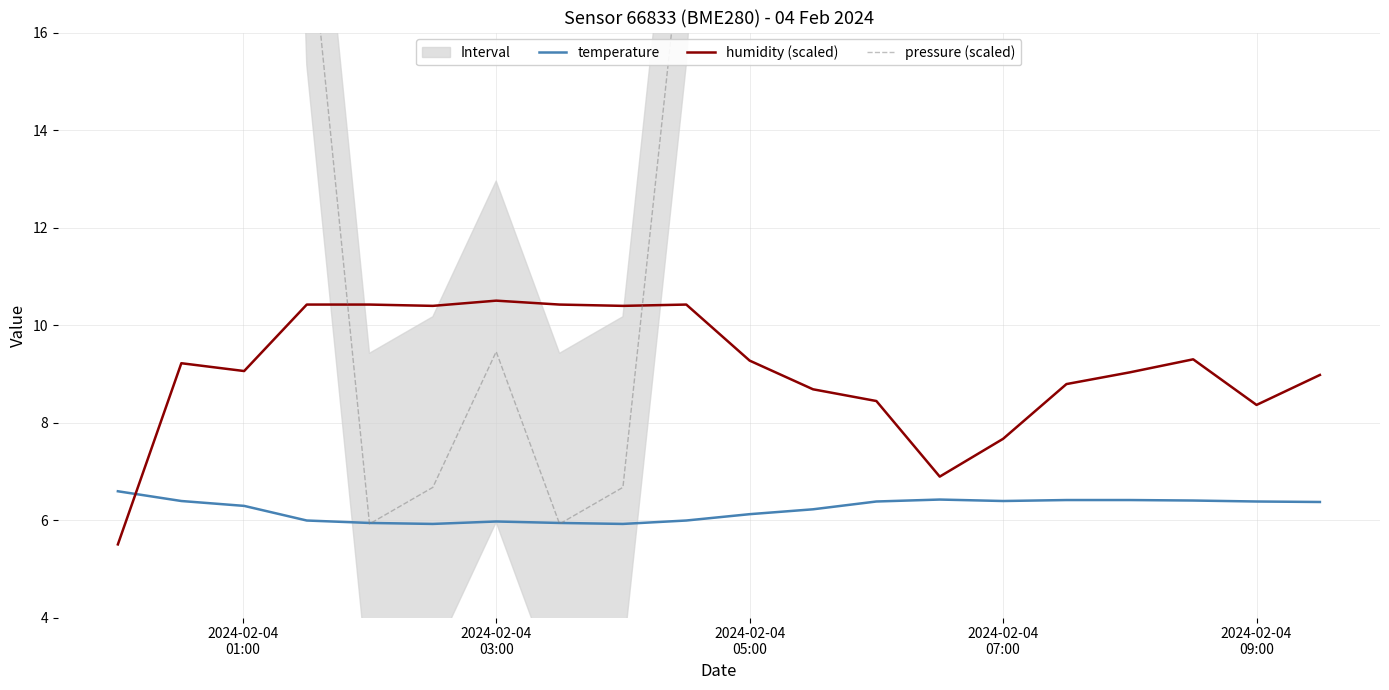

How many times do temperature and humidity (scaled) cross each other?

1